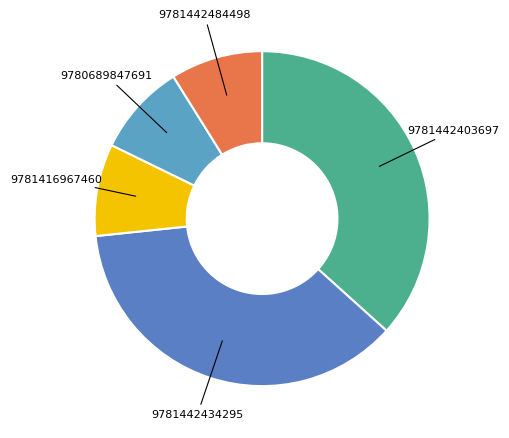

Is it true that 9781442434295 is 45% of the pie?

False